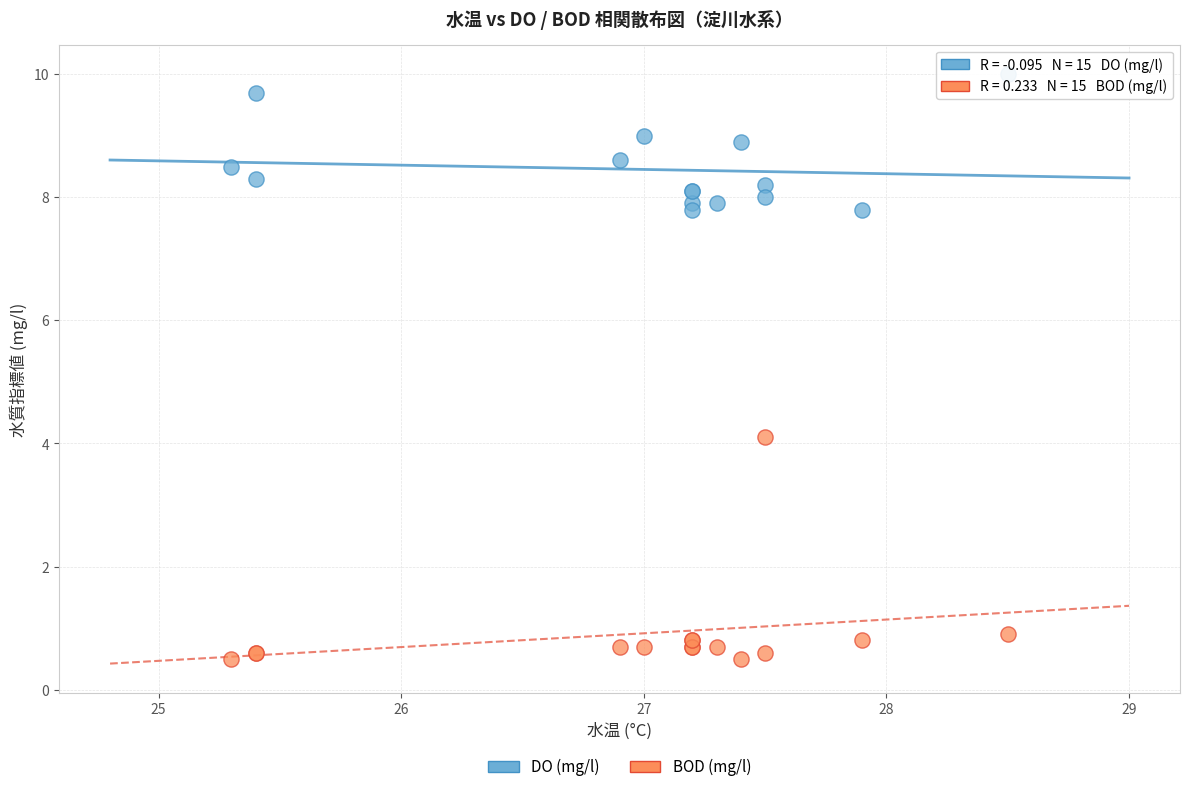

Which series has the largest Y range (max minus min)?

BOD (mg/l)